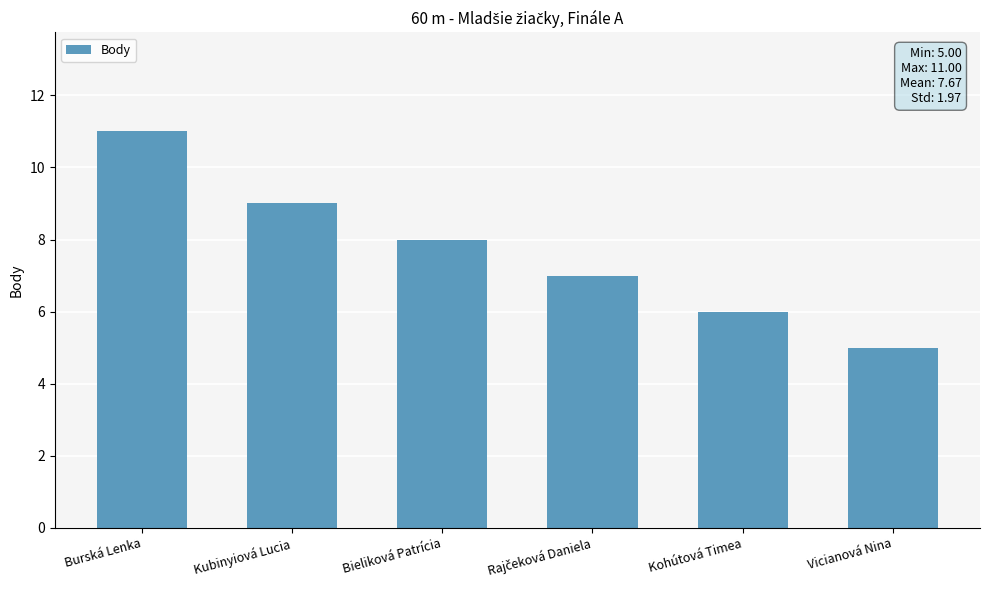

The value at Kohútová Timea is 6. True or false?

True